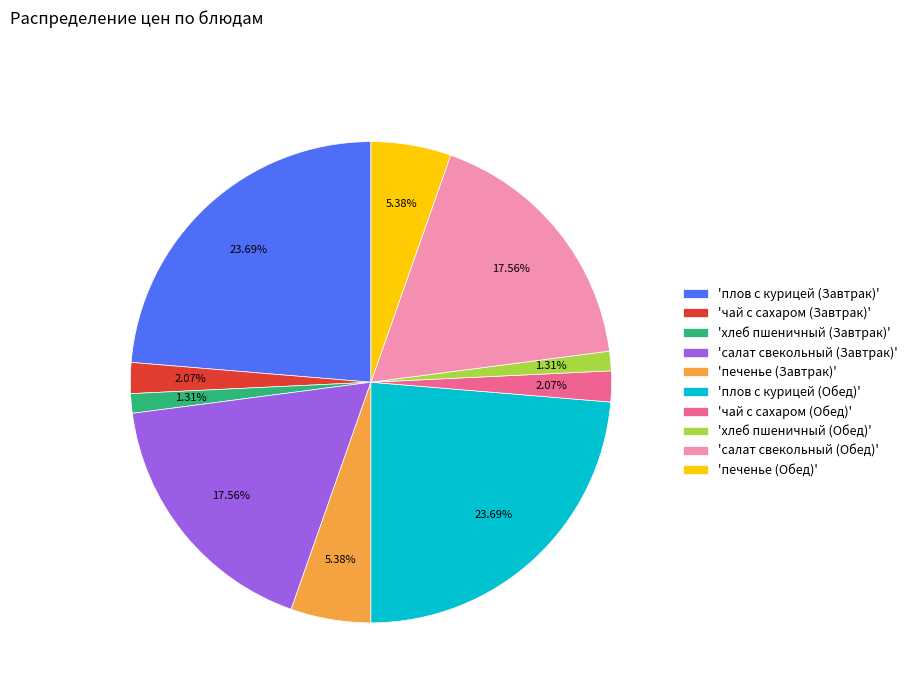

Is 'плов с курицей (Завтрак)' the majority of the pie?

No